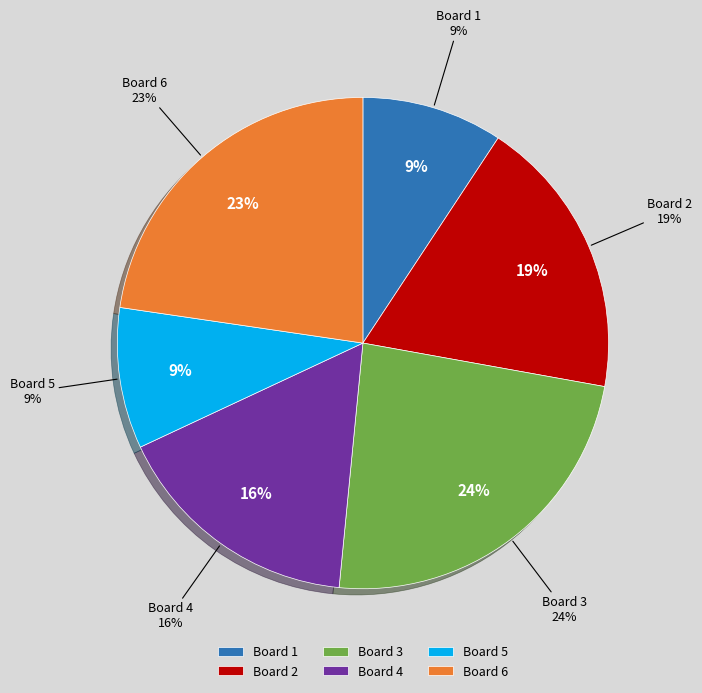

What is the smallest slice in the pie chart?

1